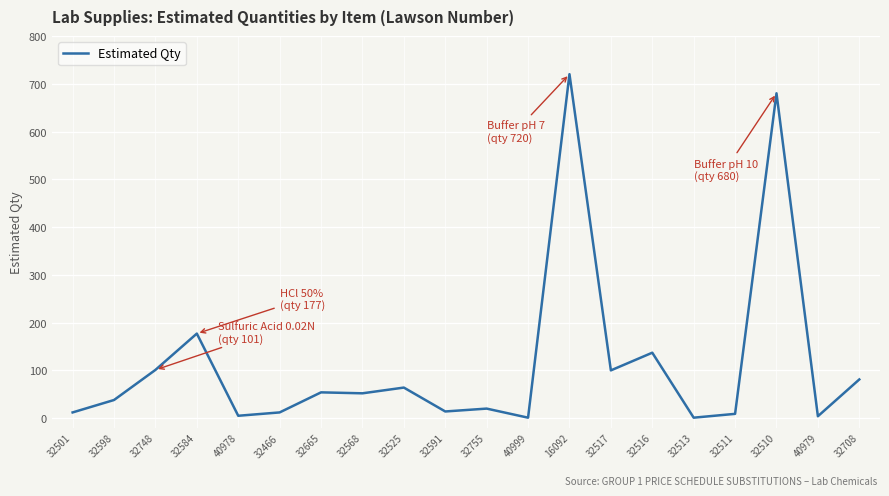

What is the sum of the values at 32708 and 32516?

218